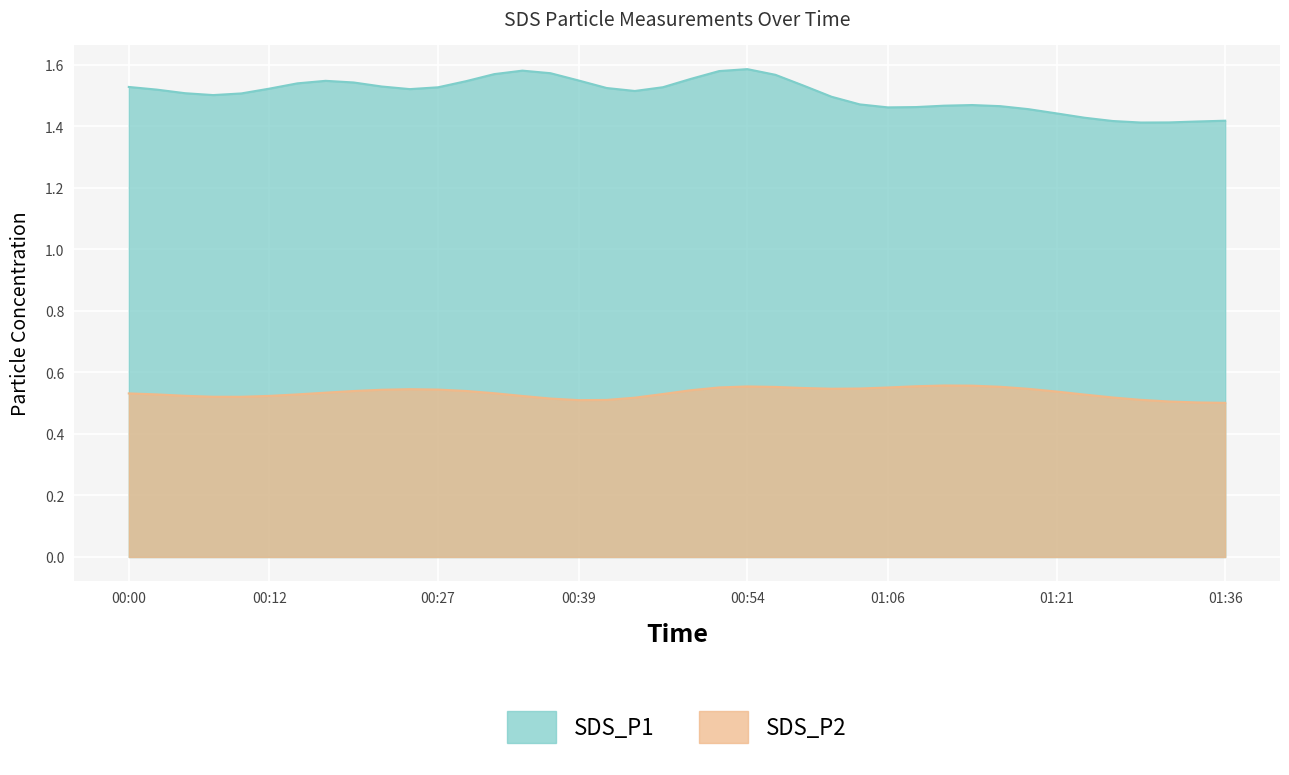

The value of SDS_P1 at 2022/02/17 01:31 is 0.4. True or false?

False